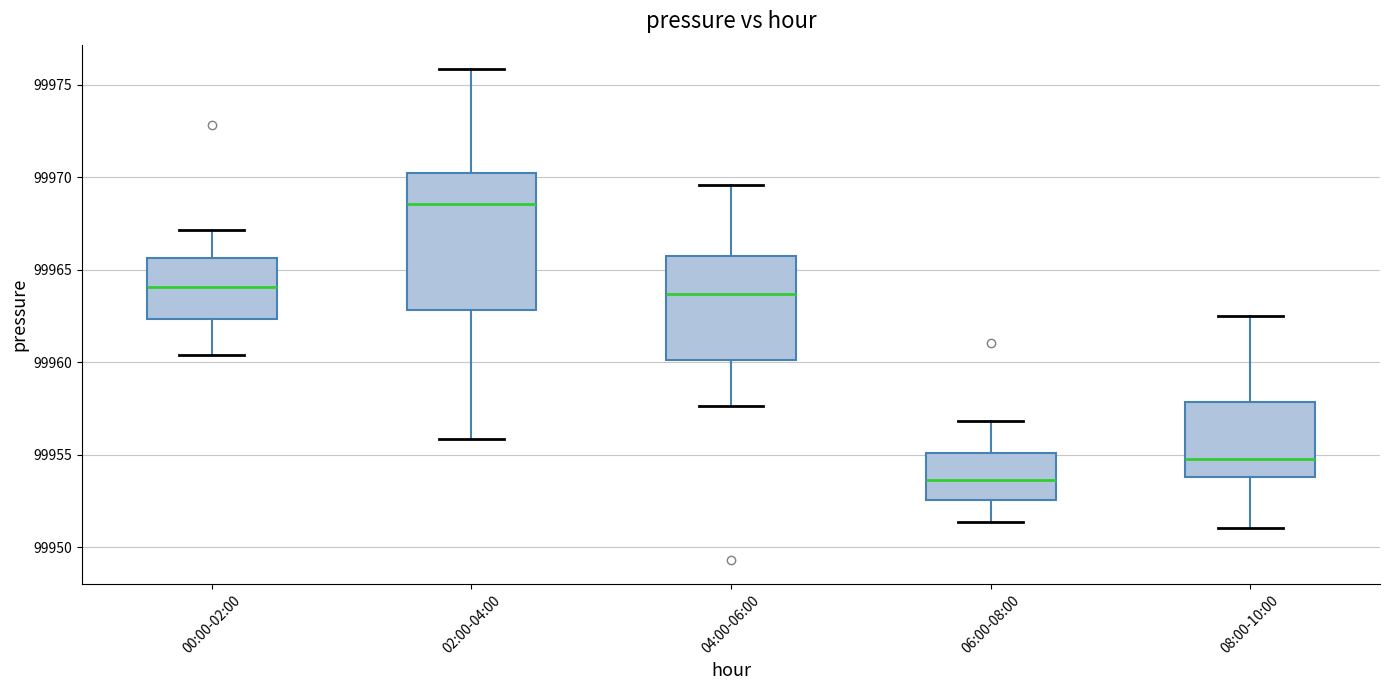

Reading left to right, read every box against the y-axis: the position of its median line, the range the box covers, and the ends of its whiskers. The values are not printed on the chart, so give them approximately, as read against the axis.

00:00-02:00: median 99964.0, box 99962.5 to 99965.5, whiskers 99960.5 to 99967.0
02:00-04:00: median 99968.5, box 99963.0 to 99970.0, whiskers 99956.0 to 99976.0
04:00-06:00: median 99963.5, box 99960.0 to 99966.0, whiskers 99957.5 to 99969.5
06:00-08:00: median 99953.5, box 99952.5 to 99955.0, whiskers 99951.5 to 99957.0
08:00-10:00: median 99955.0, box 99954.0 to 99958.0, whiskers 99951.0 to 99962.5